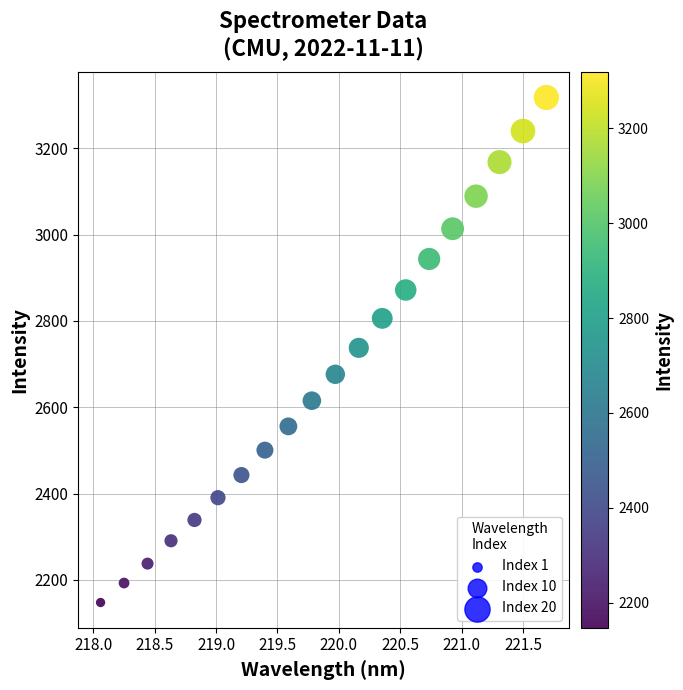

What is the range of Y values (max minus min)?

1170.6